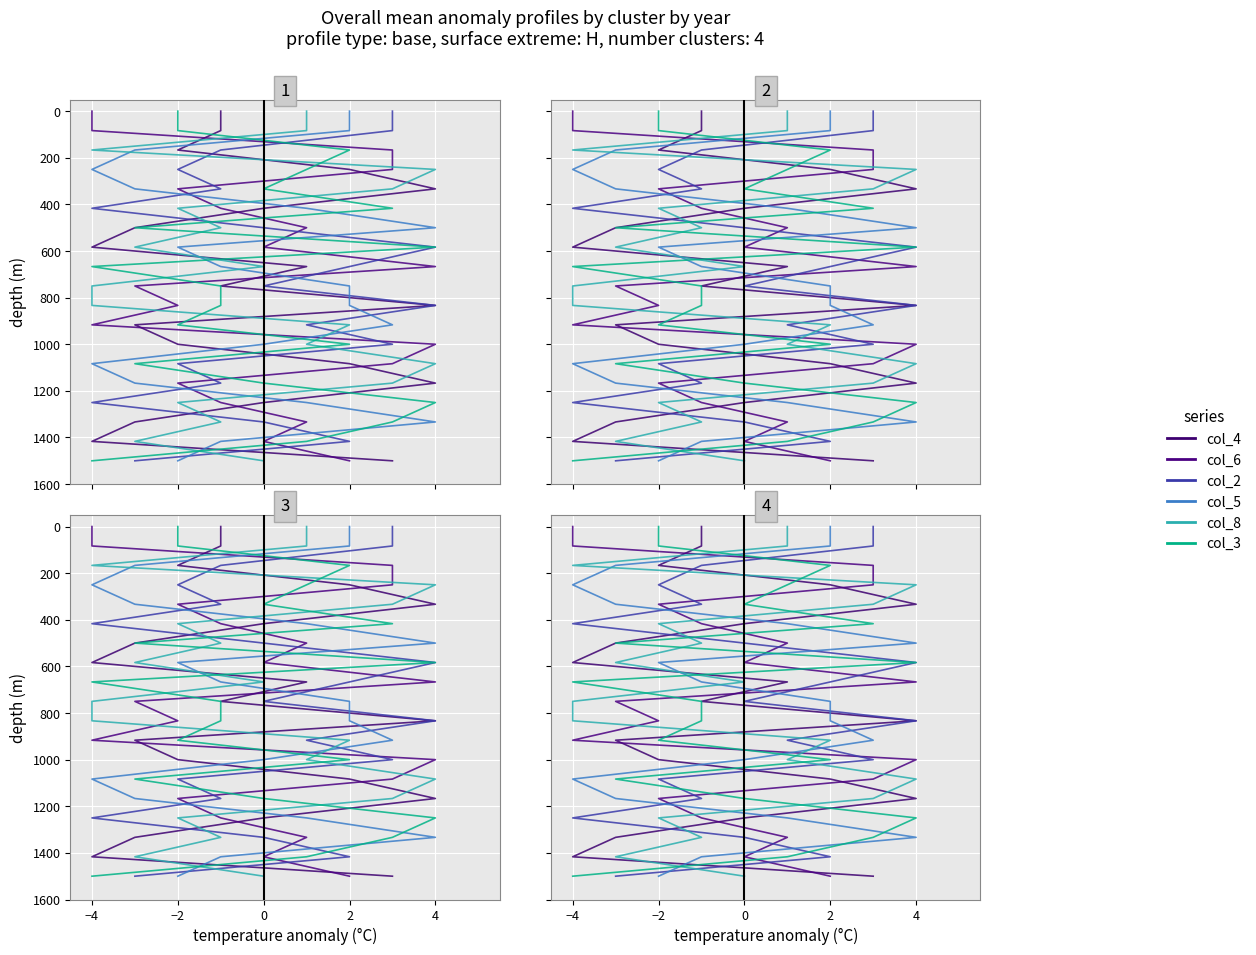

What is the difference between the col_2 values at 7 and −2?

500.0